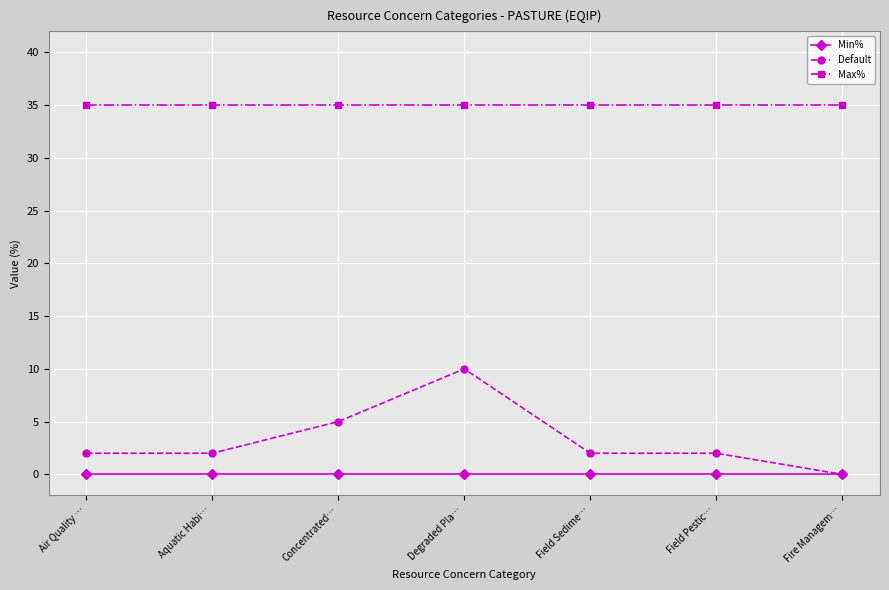

How many positive values does the Default series have?

6